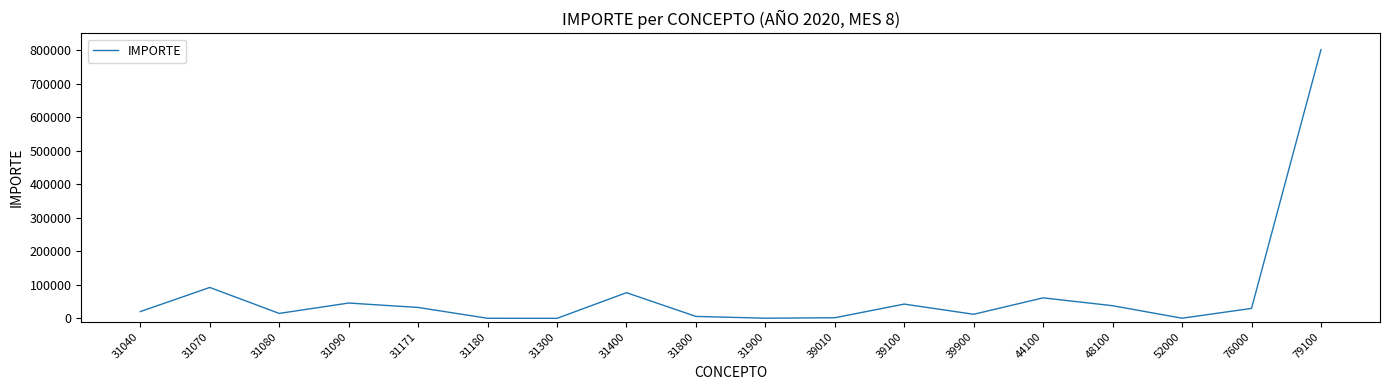

What is the maximum value shown in the chart?

801357.5